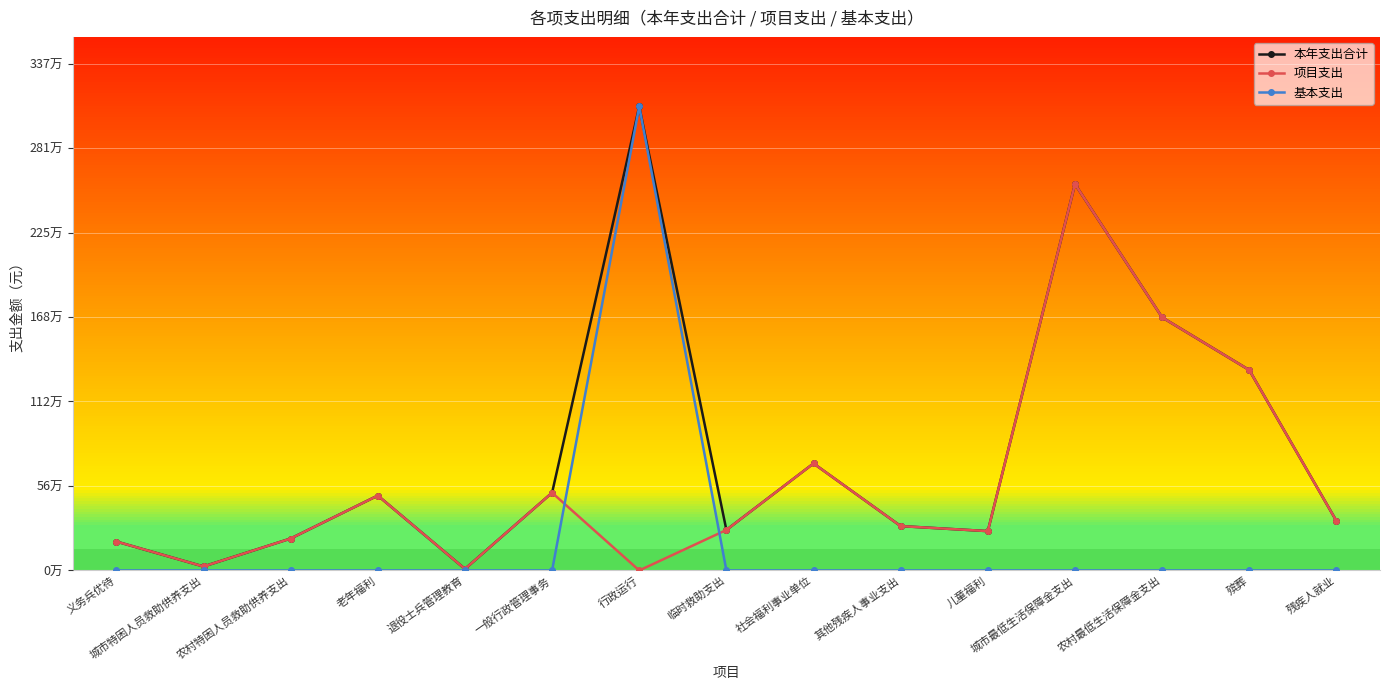

At which category is the sum across all series the highest?

行政运行